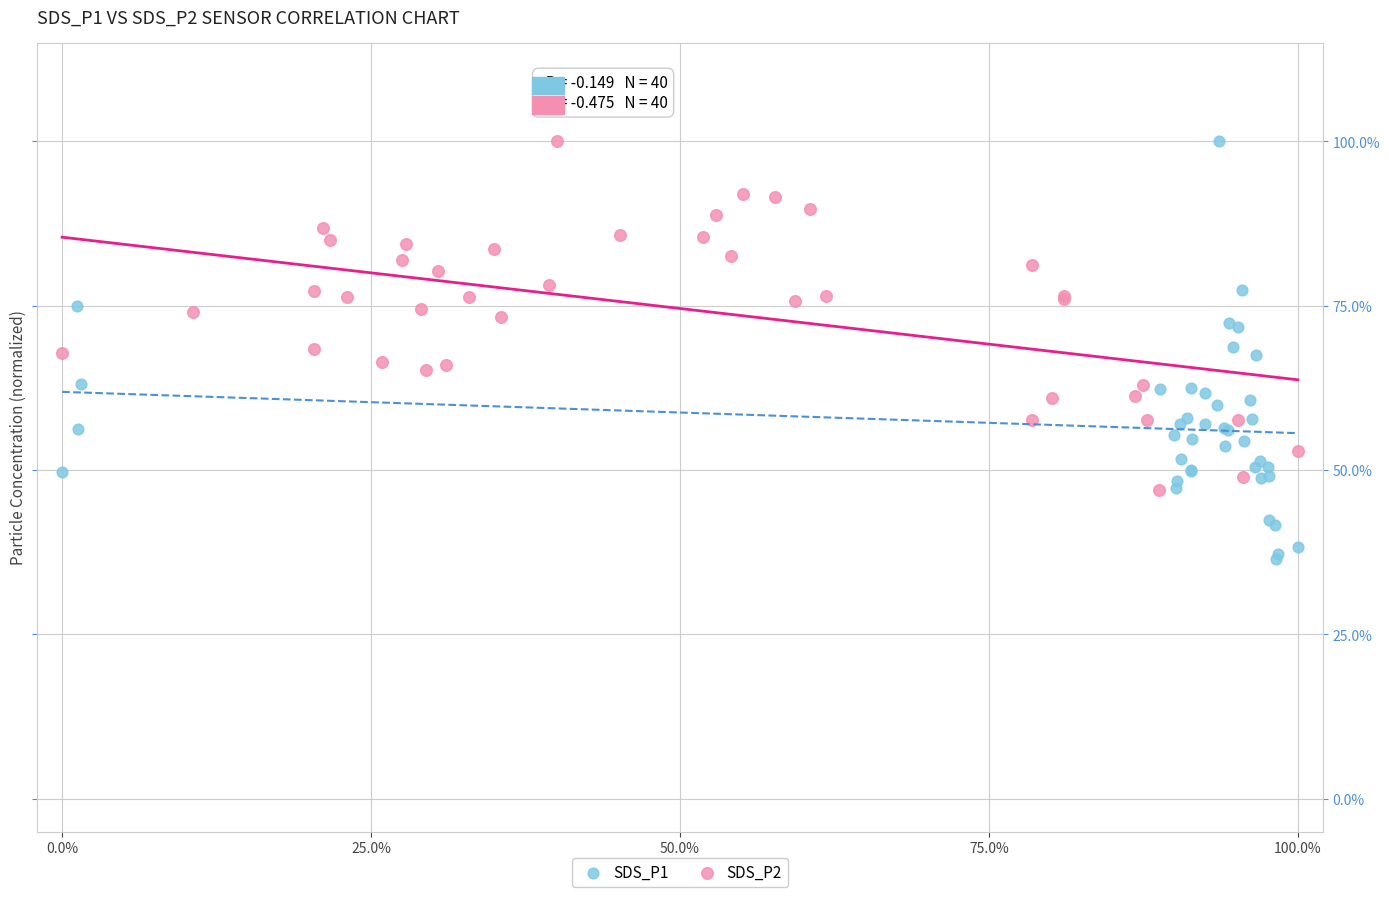

Which series reaches the minimum Y coordinate?

SDS_P1